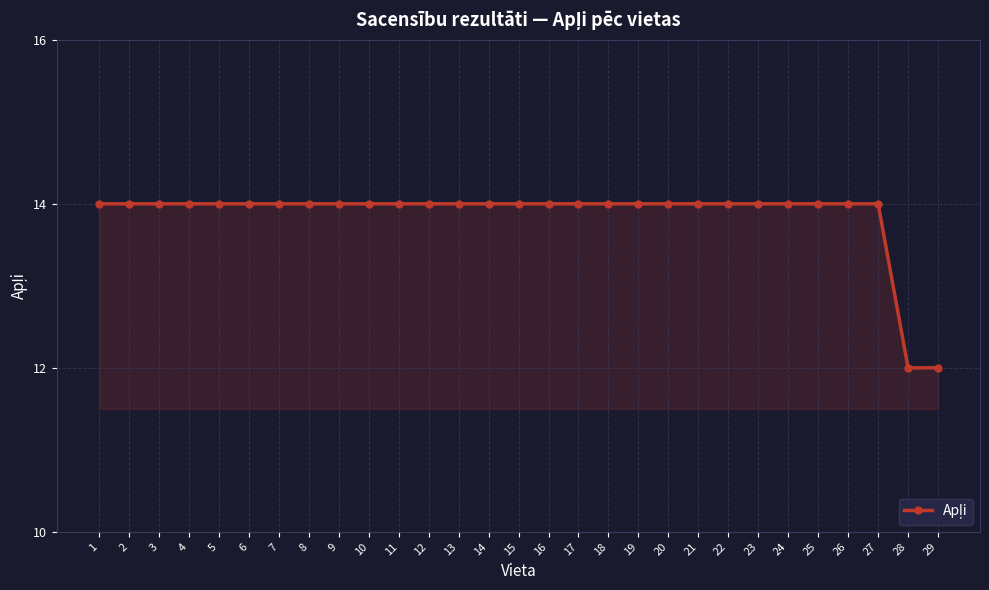

What is the greatest value displayed?

14